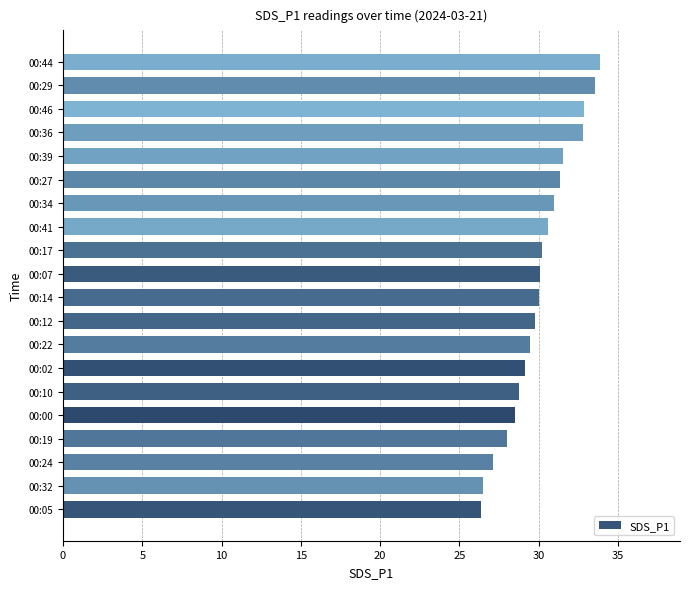

Which has a higher value, 00:32 or 00:22?

00:22